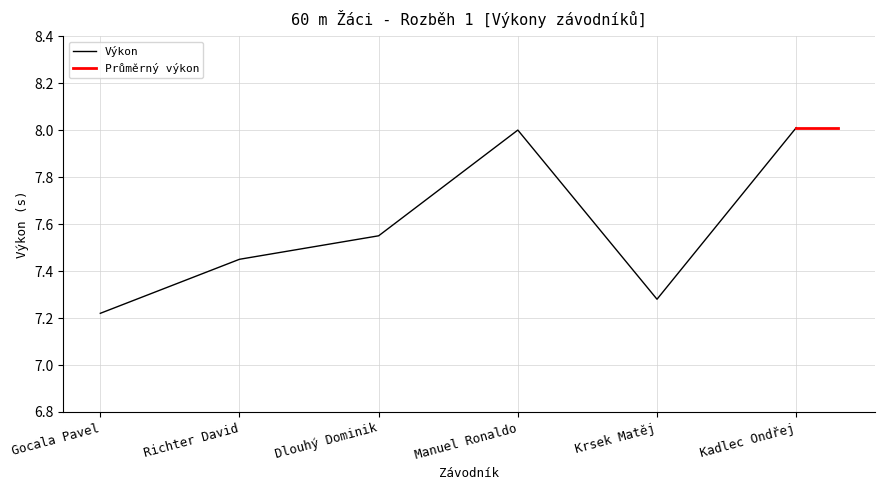

Which category has the lowest value across all series?

Gocala Pavel